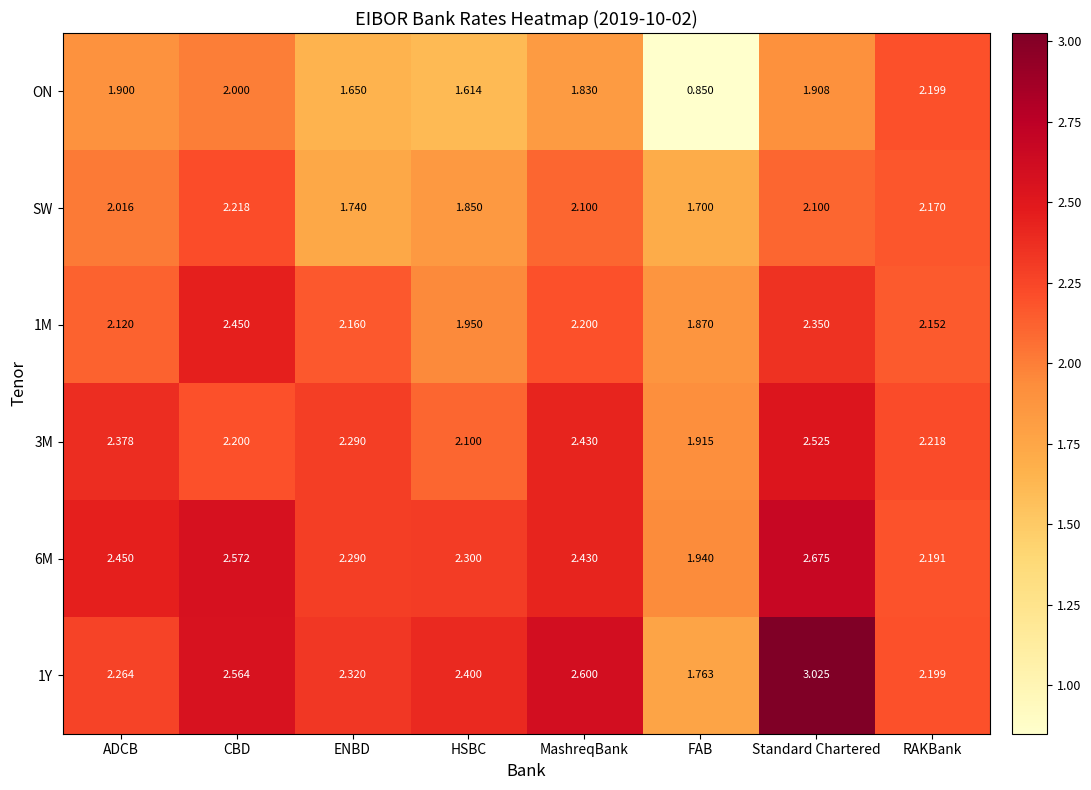

Which category has the highest value across all series?

Standard Chartered